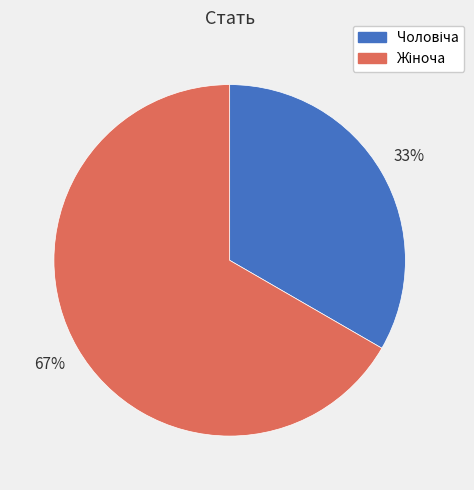

Is there a majority slice in this chart?

Yes